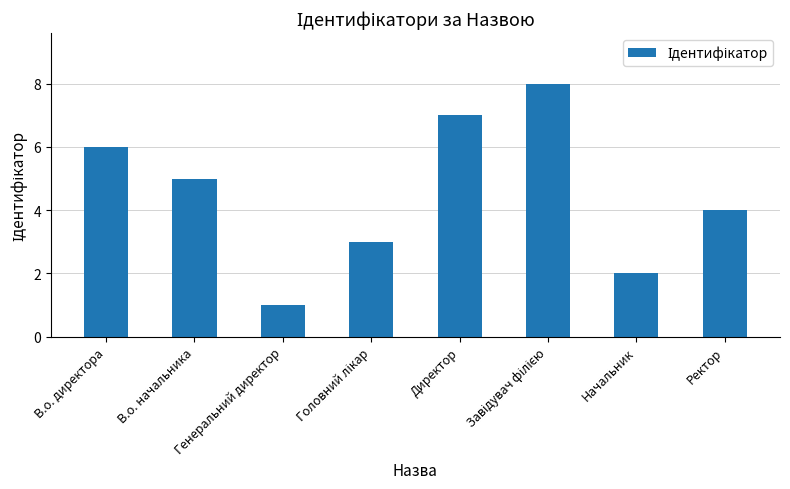

What is the change in value from В.о. начальника to Директор?

+2